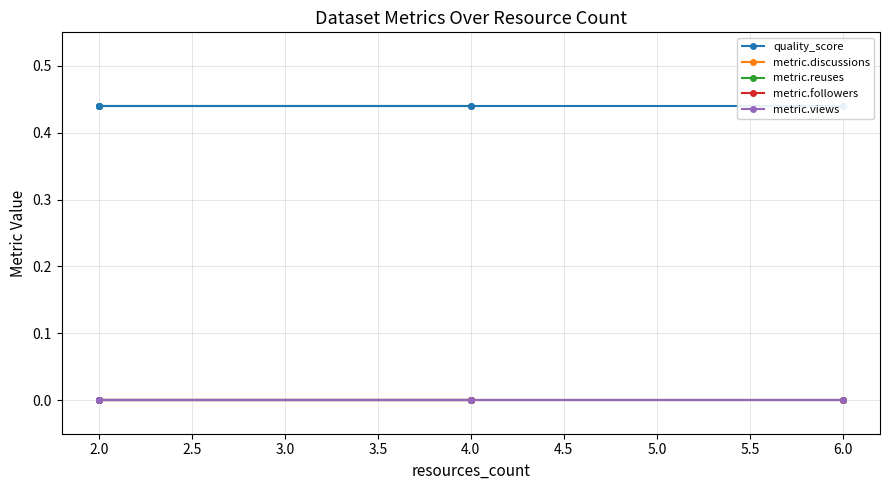

What is the spread (max minus min) of values at 6.0?

0.4